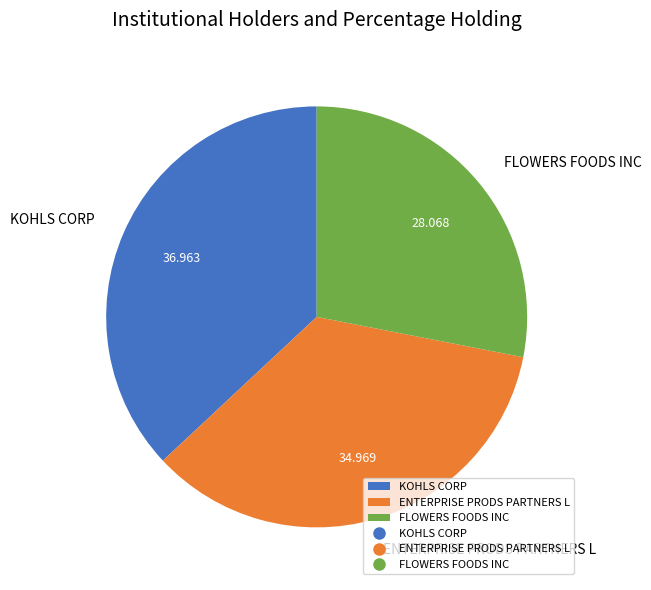

True or false: FLOWERS FOODS INC accounts for 22% of the total.

False